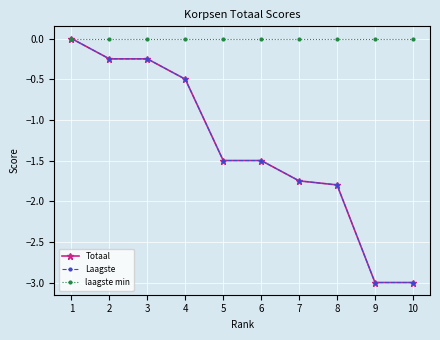

Is it true that Laagste equals -3.0 at 10?

True